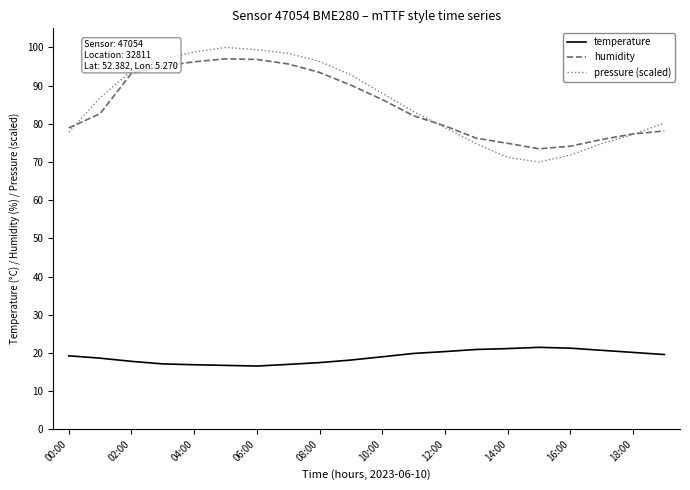

What is the minimum value for temperature?

16.6